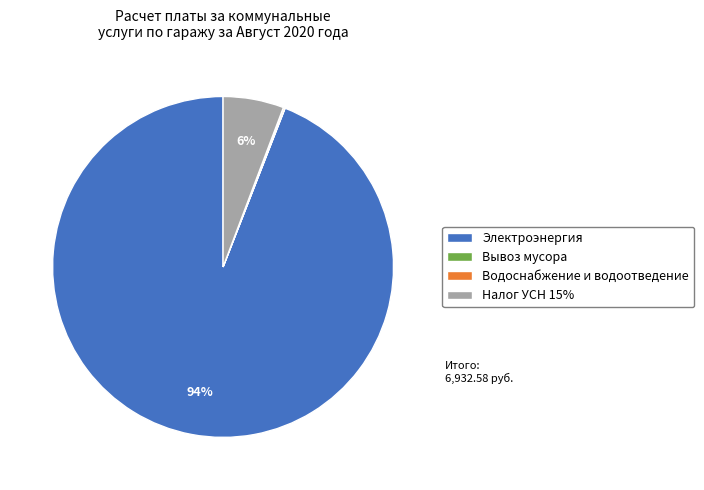

To the nearest percent, what percentage of the pie is Электроэнергия?

94%